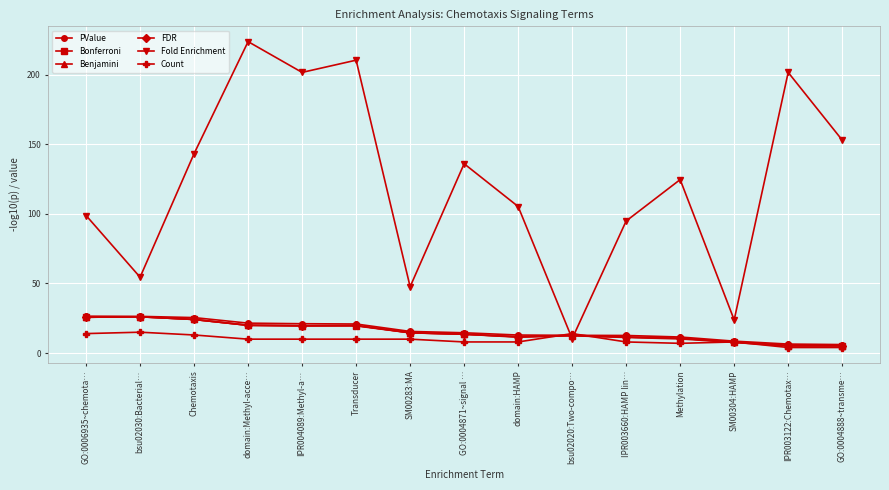

Does the chart have visible grid lines?

Yes